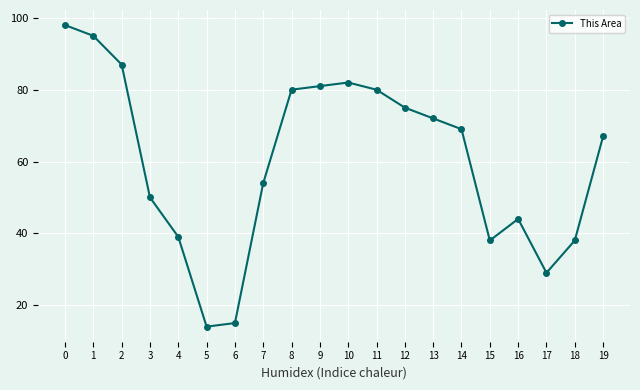

What is the maximum value shown in the chart?

98